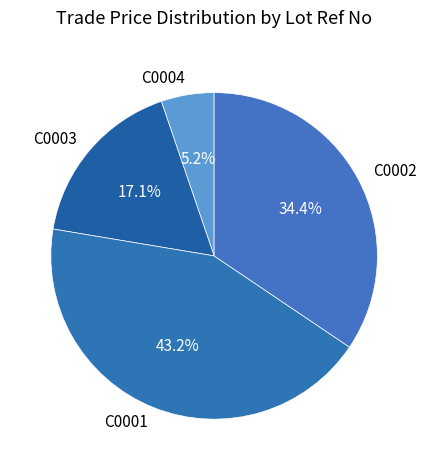

Is C0001 the majority of the pie?

No